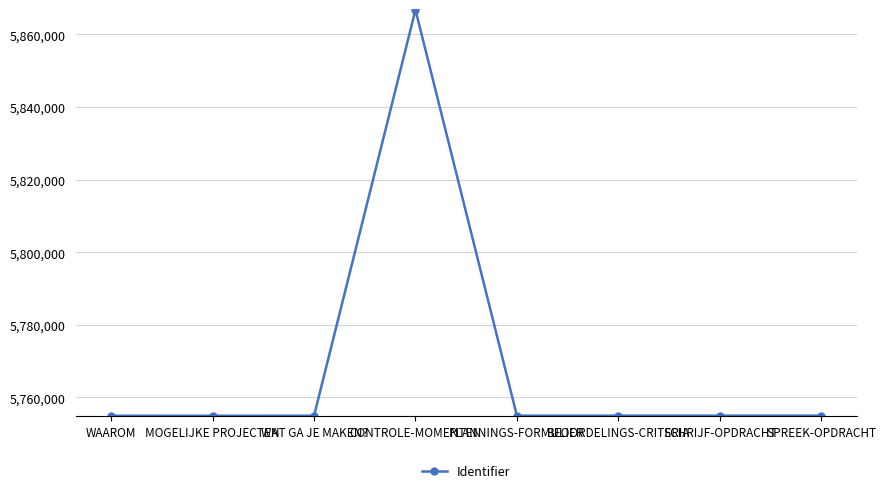

What is the difference between the maximum and minimum values?

111804